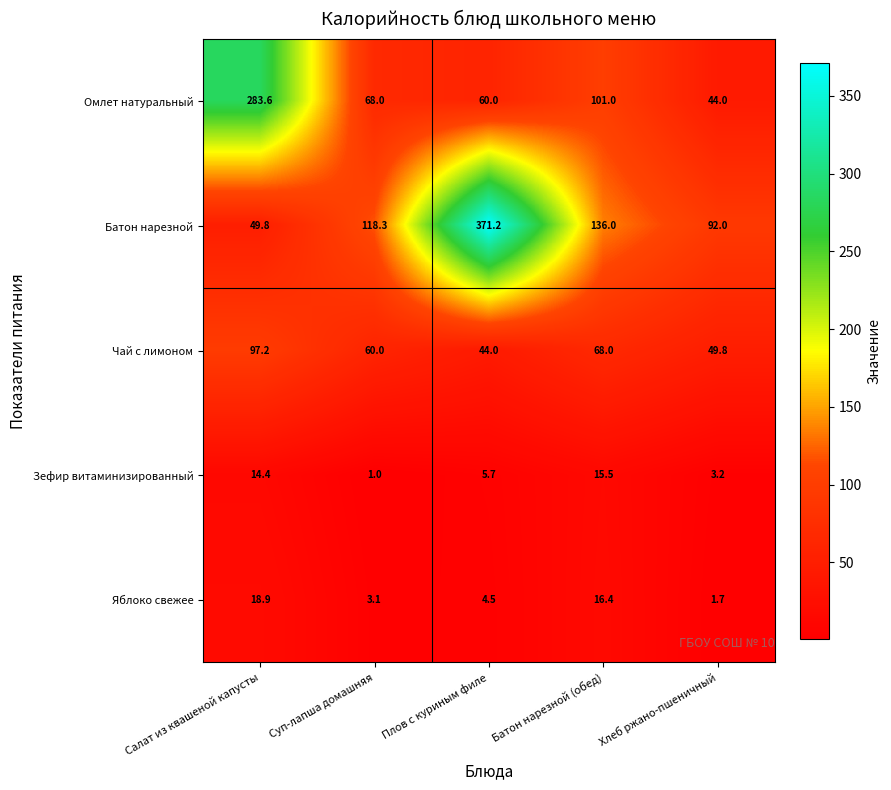

Which category has the highest value across all series?

Плов с куриным филе